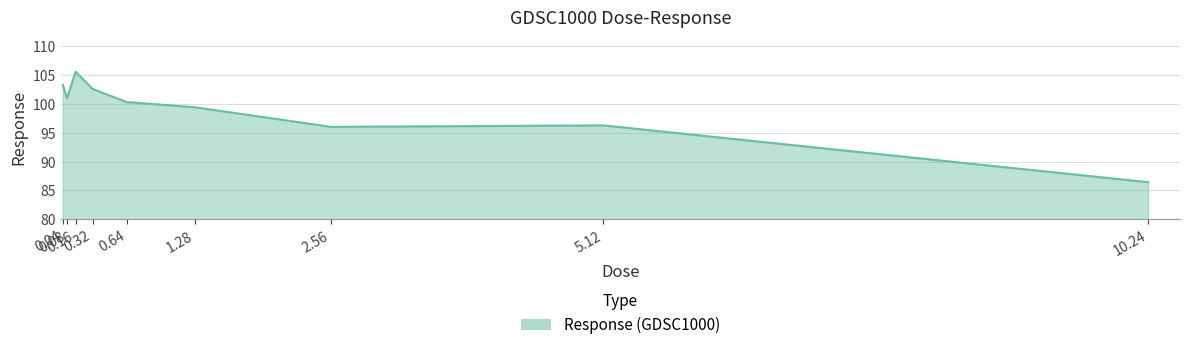

Does the chart have visible grid lines?

Yes